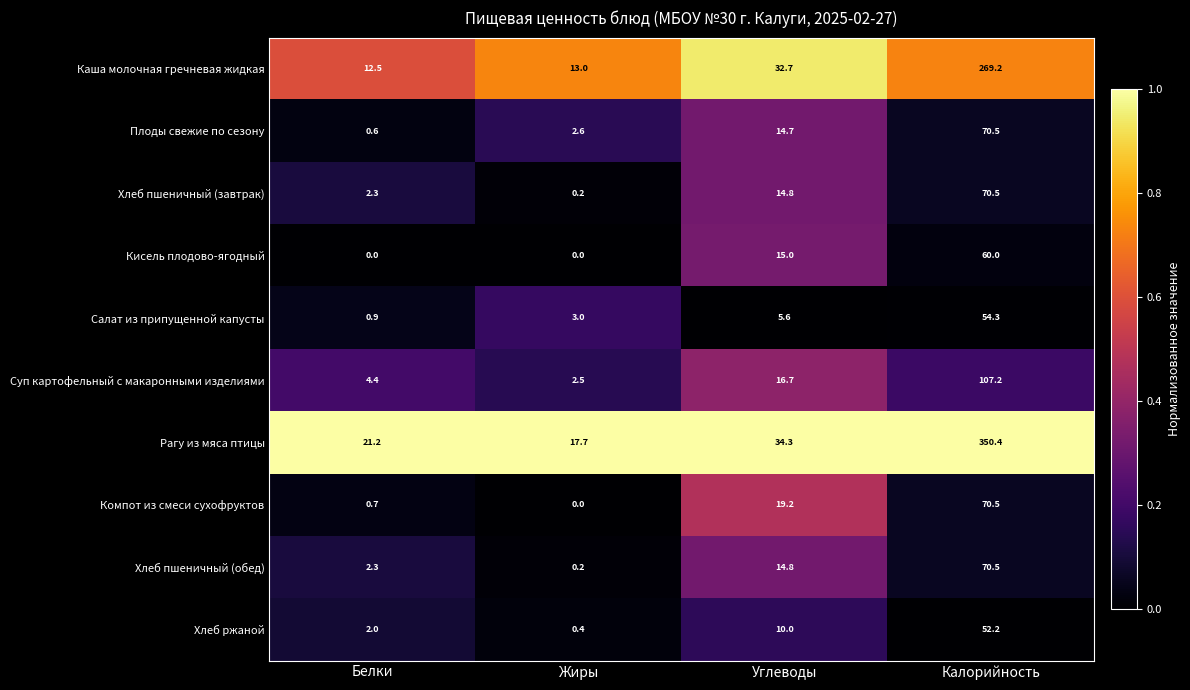

At how many categories does at least one series exceed 0?

4